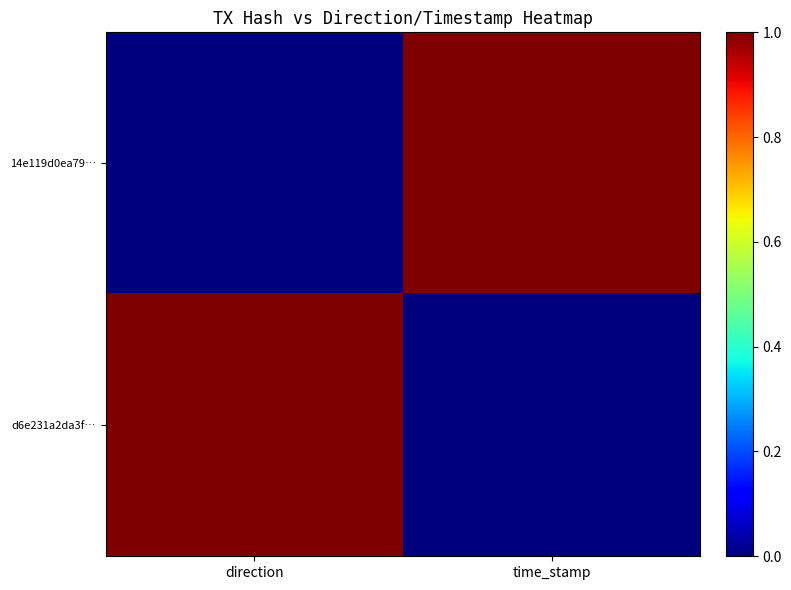

At which category does the chart reach its minimum across all series?

direction